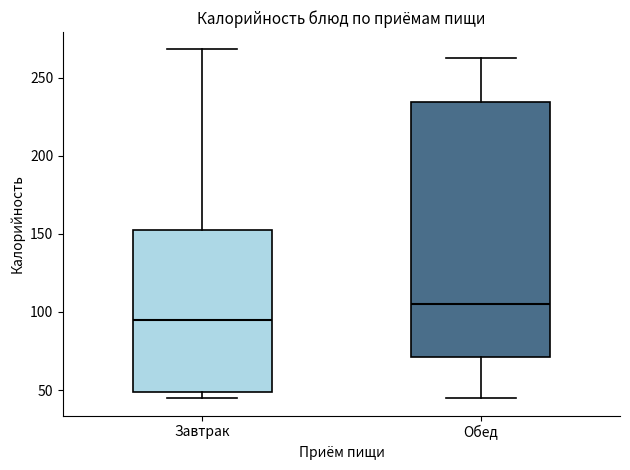

Which box is the tallest, from its lower edge to its upper edge?

Обед